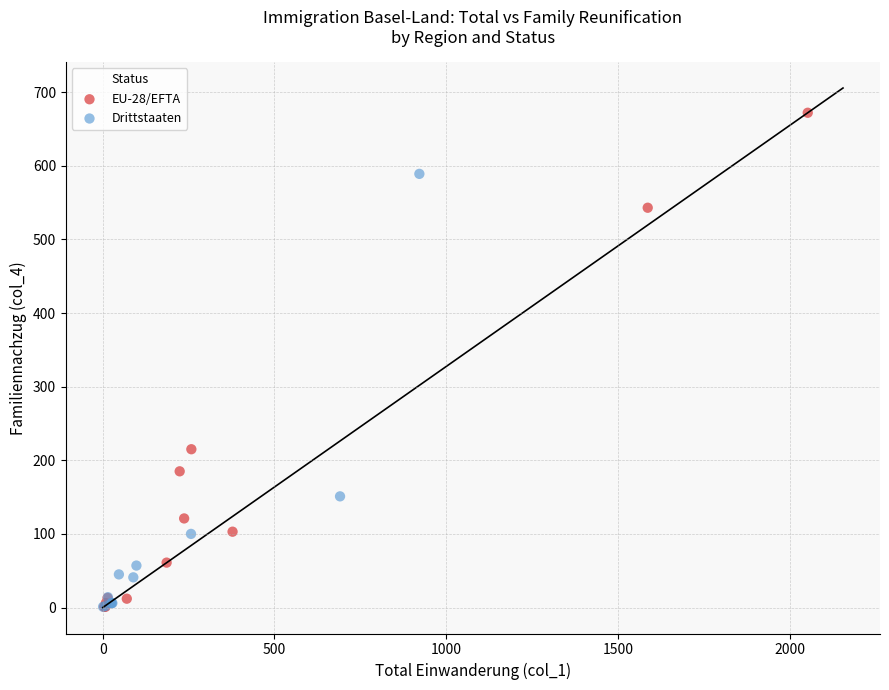

Which series has the widest spread of Y values?

EU-28/EFTA